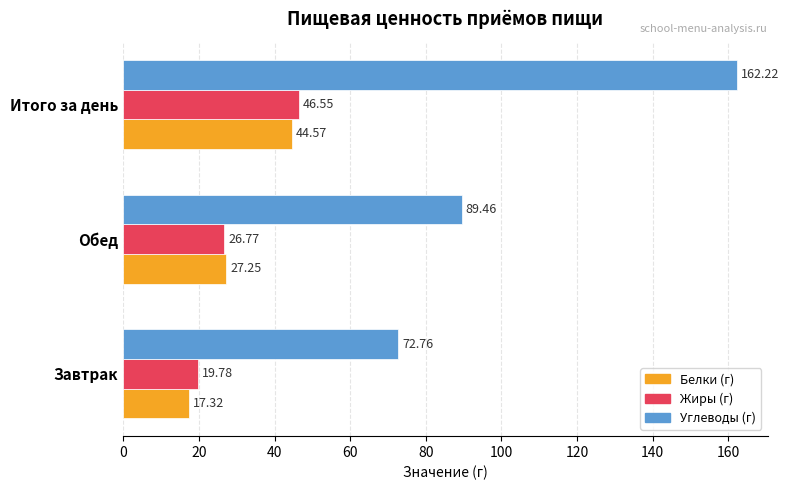

Is the value of Белки (г) at Итого за день greater than the value of Жиры (г) at Обед?

Yes